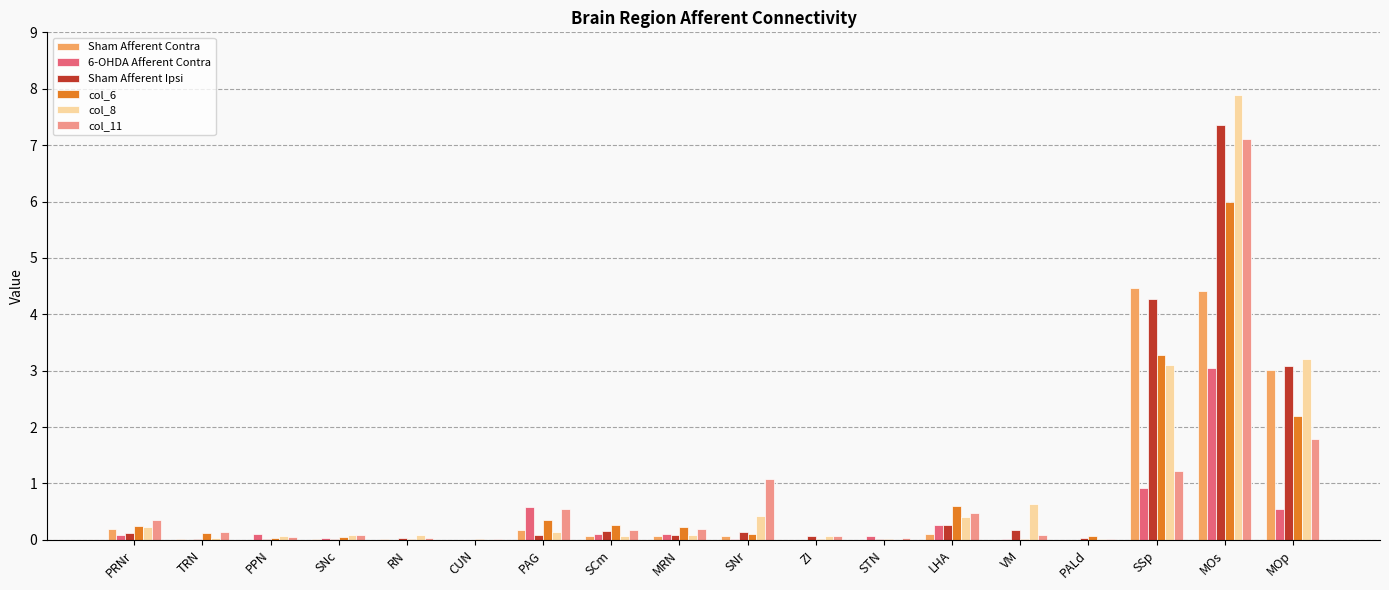

Is it true that 6-OHDA Afferent Contra equals 0.0 at SNc?

True